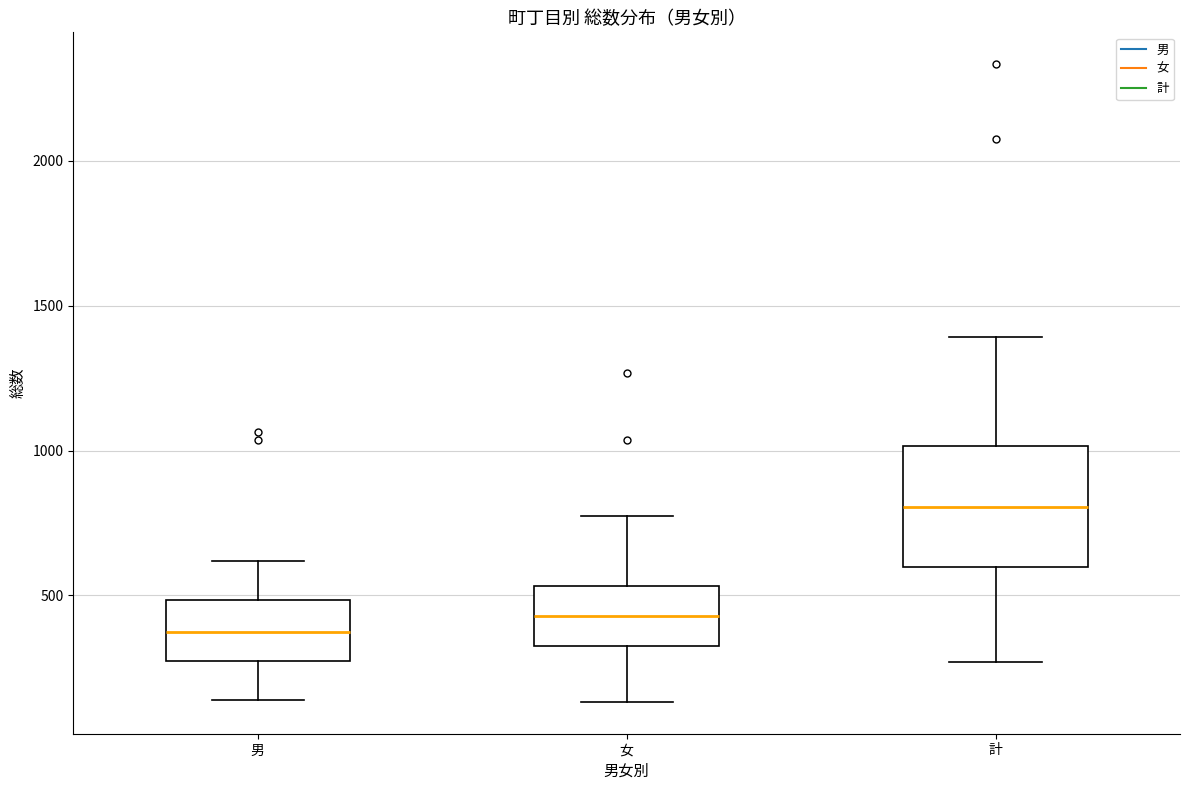

Reading left to right, transcribe this box plot: for each box, give where its median line is, the range the box spans, and where its two whiskers end, as read against the y-axis. The values are not printed on the chart, so give them approximately, as read against the axis.

男: median 350, box 250 to 500, whiskers 150 to 600
女: median 450, box 350 to 550, whiskers 150 to 750
計: median 800, box 600 to 1000, whiskers 250 to 1400